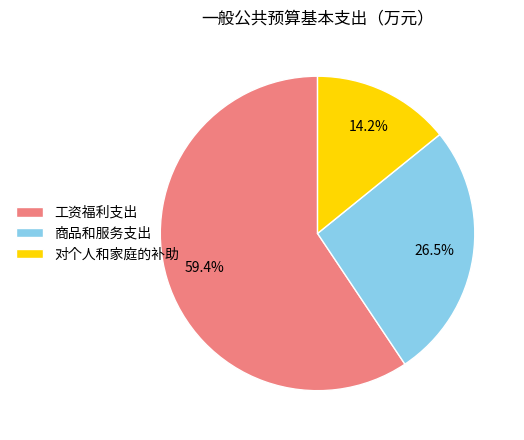

Rank the categories by value from lowest to highest.

对个人和家庭的补助, 商品和服务支出, 工资福利支出